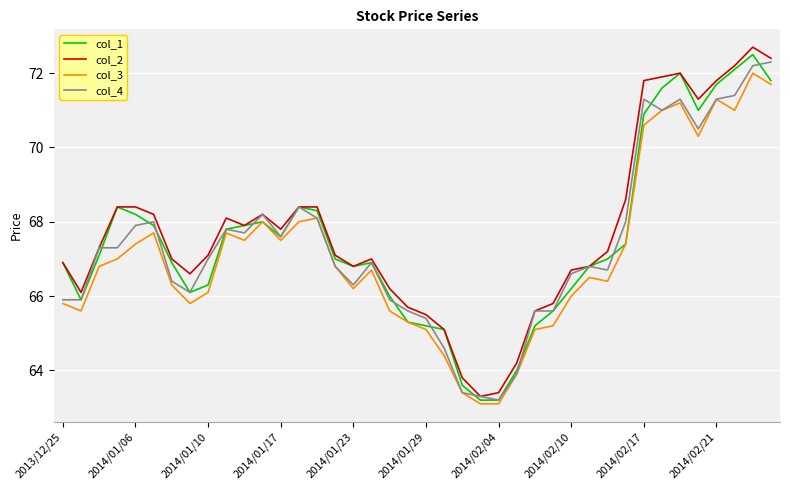

What is the smallest value displayed?

63.1